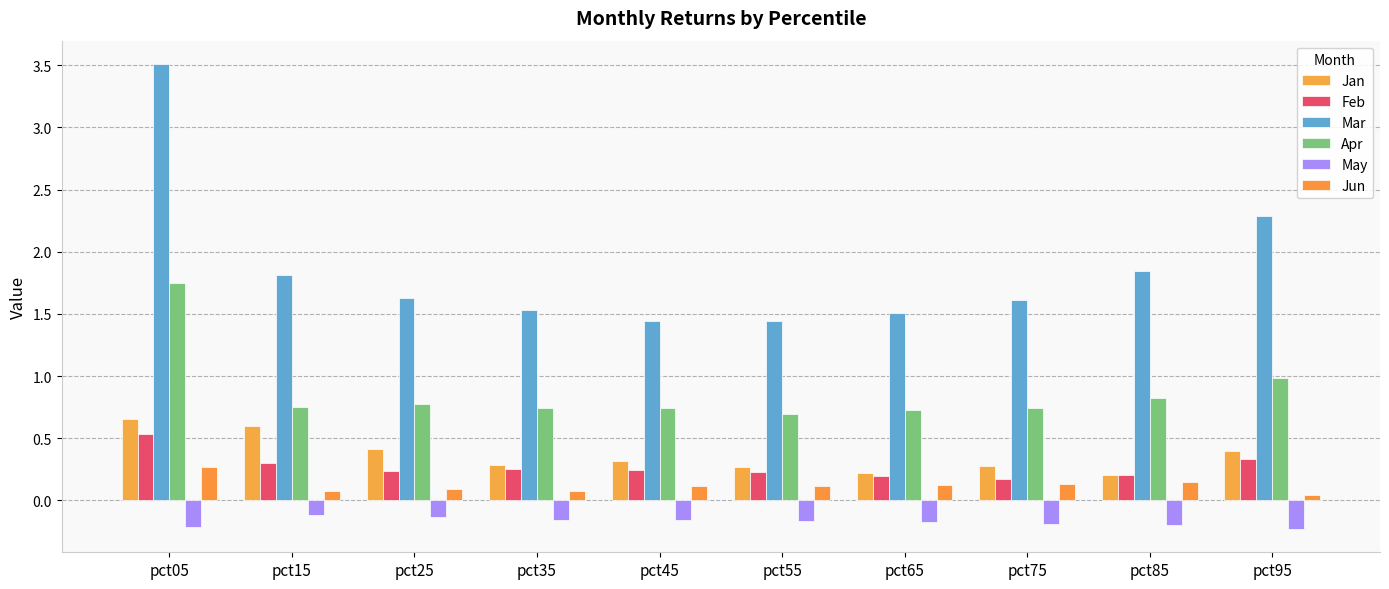

List the labels in order of Mar value, largest first.

pct05, pct95, pct85, pct15, pct25, pct75, pct35, pct65, pct55, pct45